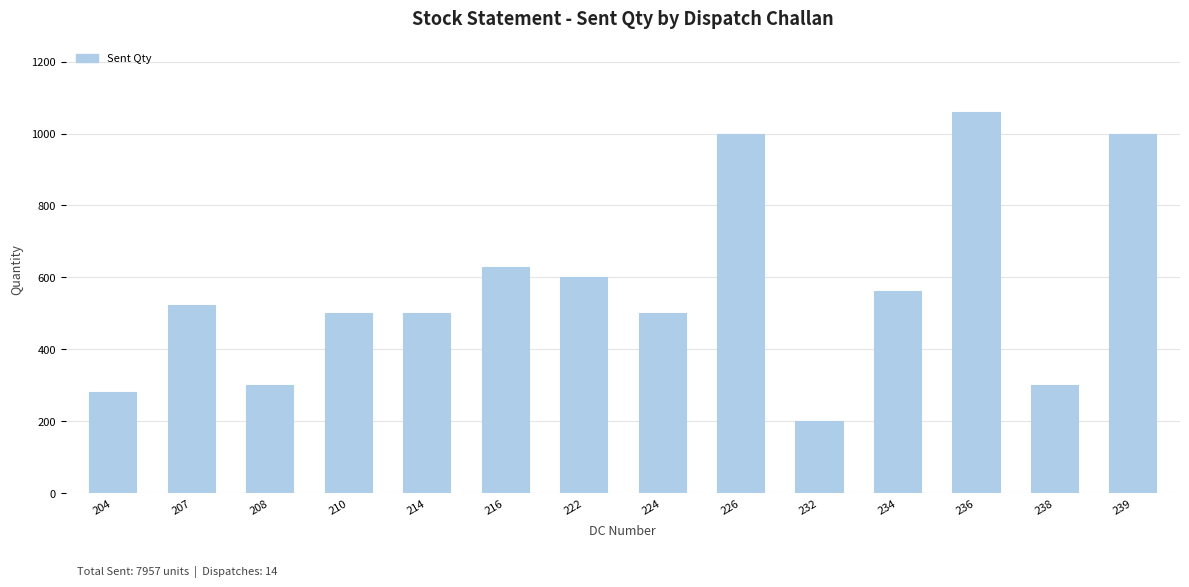

What is the change in value from 216 to 226?

+370